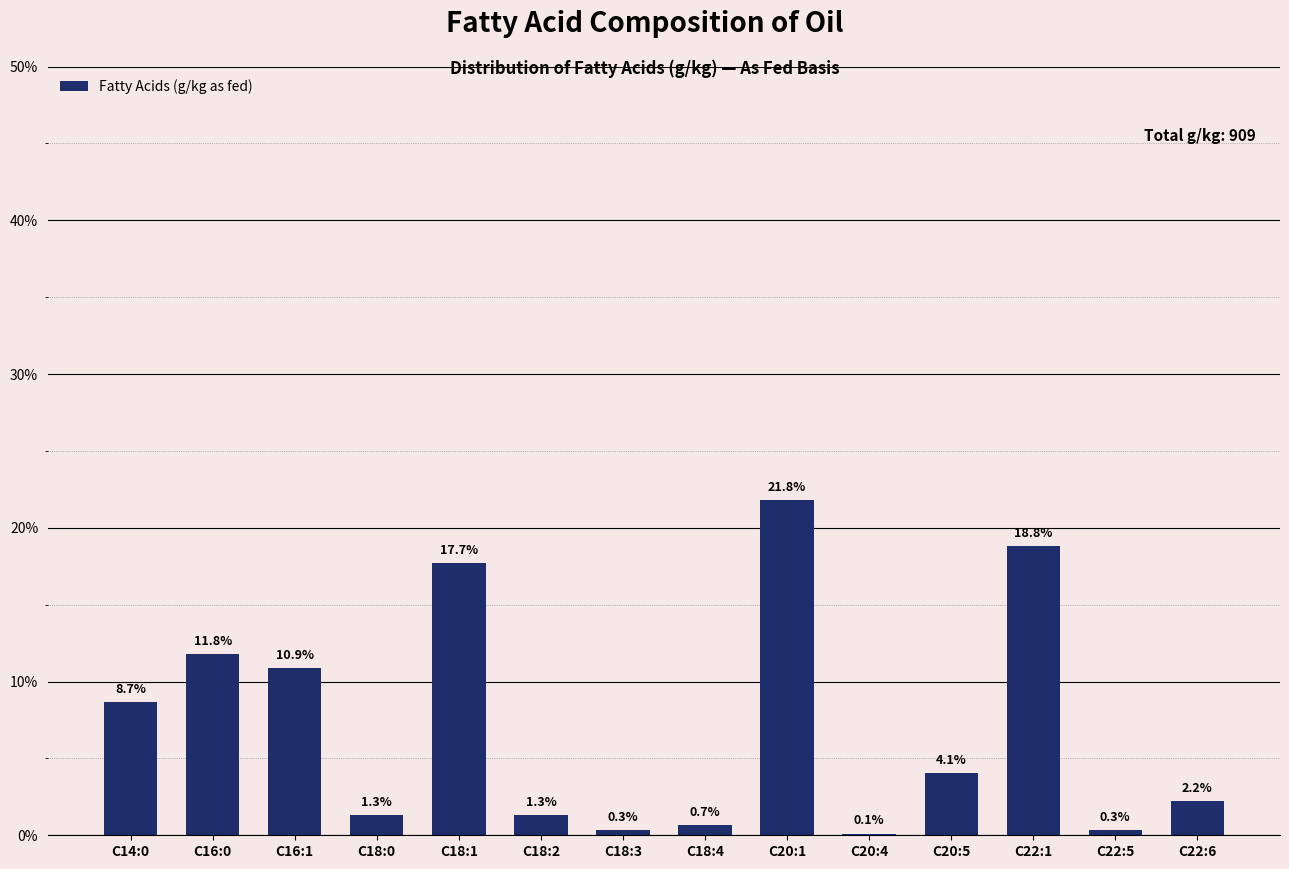

Reading left to right, what are all the values shown in this chart?

C14:0=8.7	C16:0=11.8	C16:1=10.9	C18:0=1.3	C18:1=17.7	C18:2=1.3	C18:3=0.3	C18:4=0.7	C20:1=21.8	C20:4=0.1	C20:5=4.1	C22:1=18.8	C22:5=0.3	C22:6=2.2